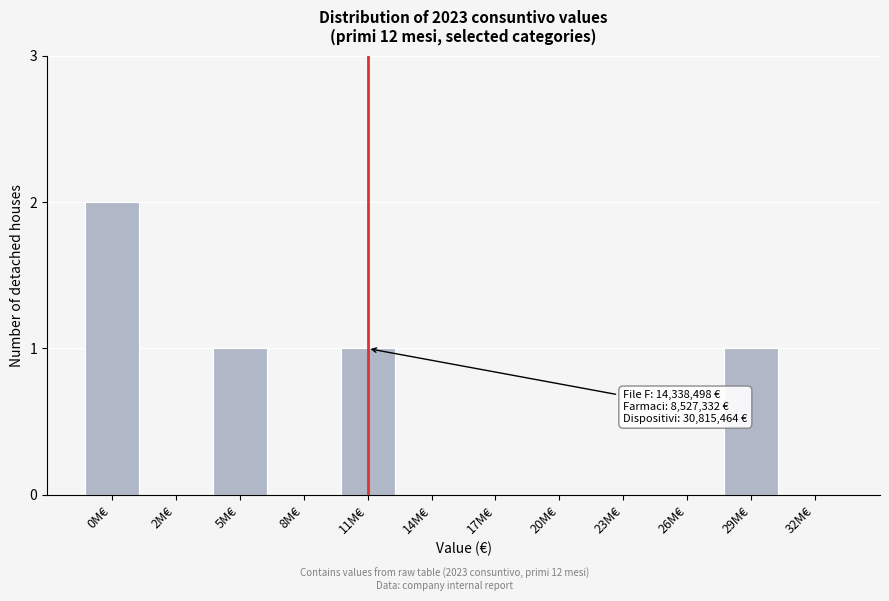

Reading left to right, what are all the values shown in this chart?

0M€=2	2M€=0	5M€=1	8M€=0	11M€=1	14M€=0	17M€=0	20M€=0	23M€=0	26M€=0	29M€=1	32M€=0